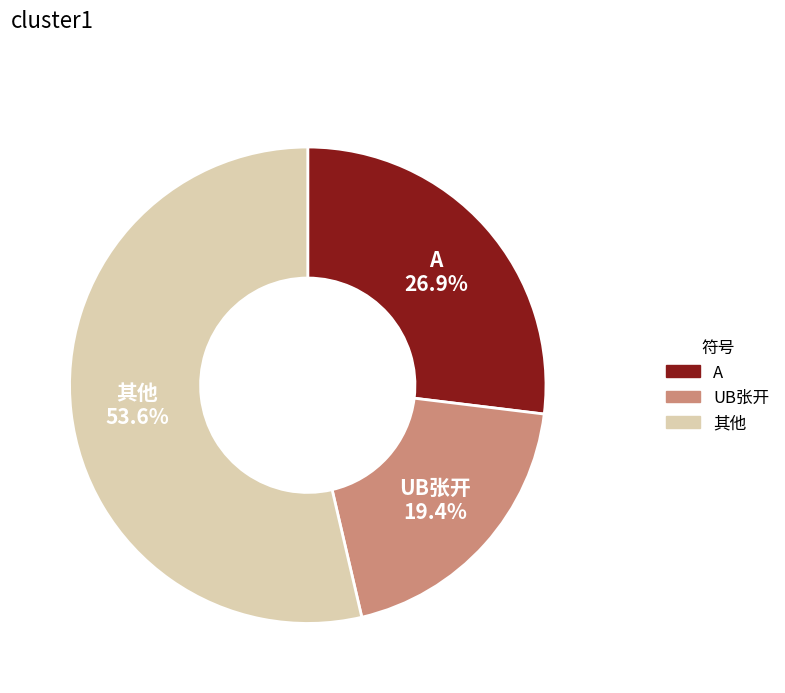

How many slices are in this pie chart?

3